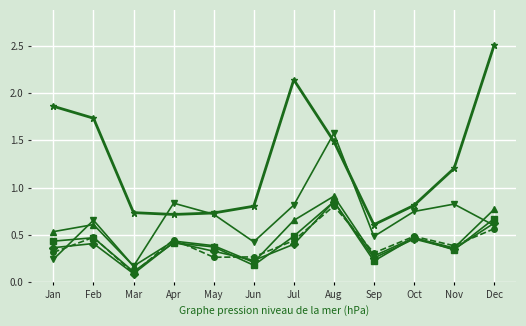

What is the spread (max minus min) of values at Jan?

1.6